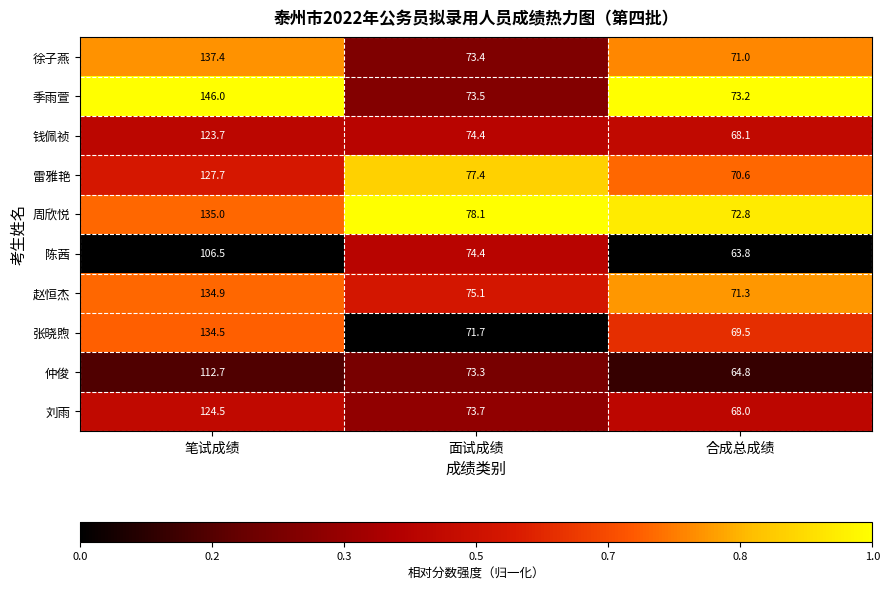

What is the difference between the second highest and minimum values in the 张晓煦 series?

2.2